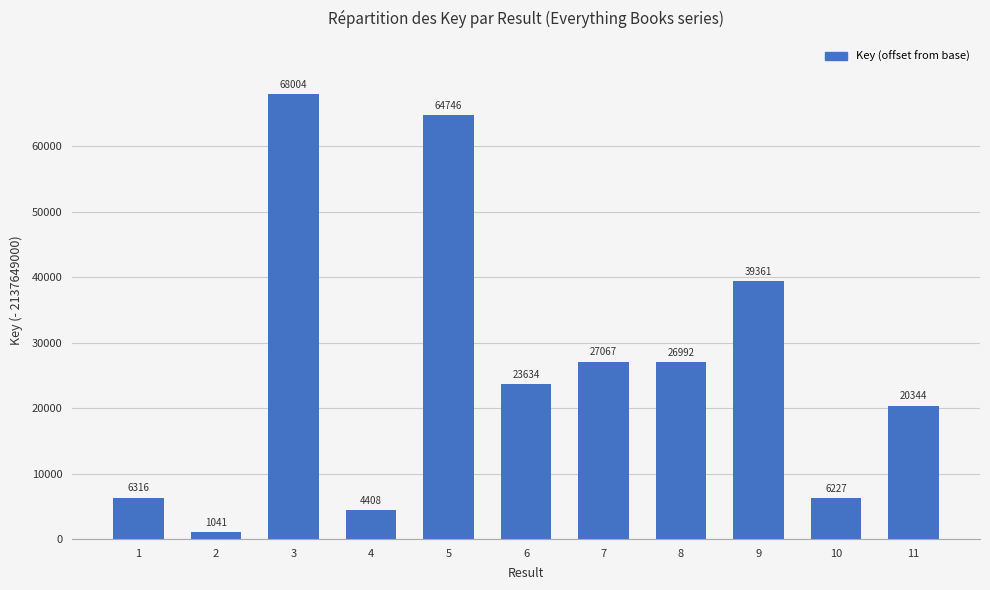

Does the chart contain any negative values?

No